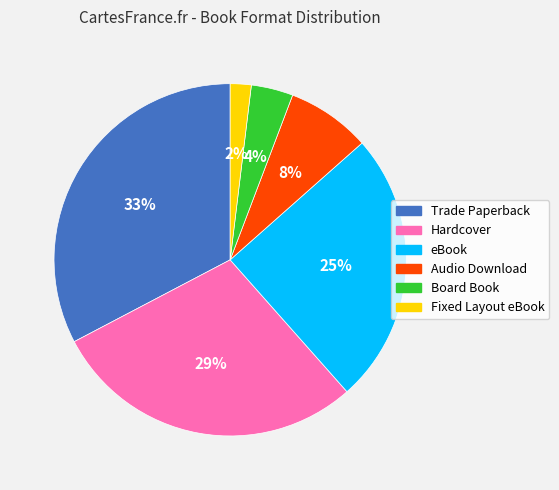

Between Trade Paperback and Hardcover, which is larger?

Trade Paperback